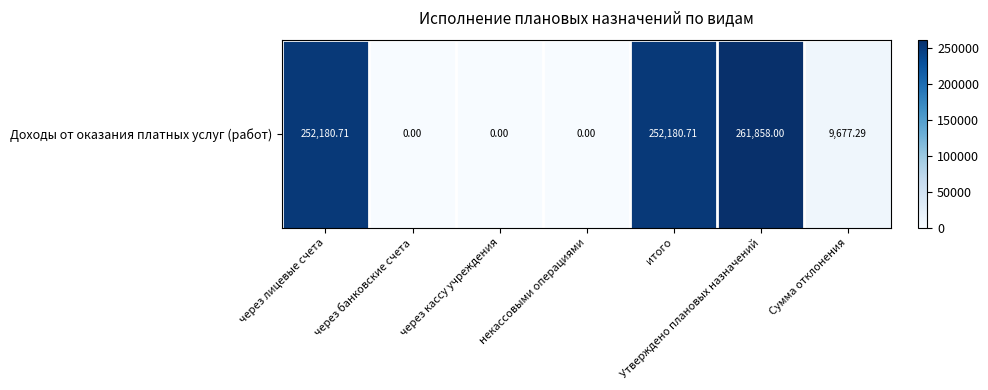

What is the greatest value displayed?

261858.0